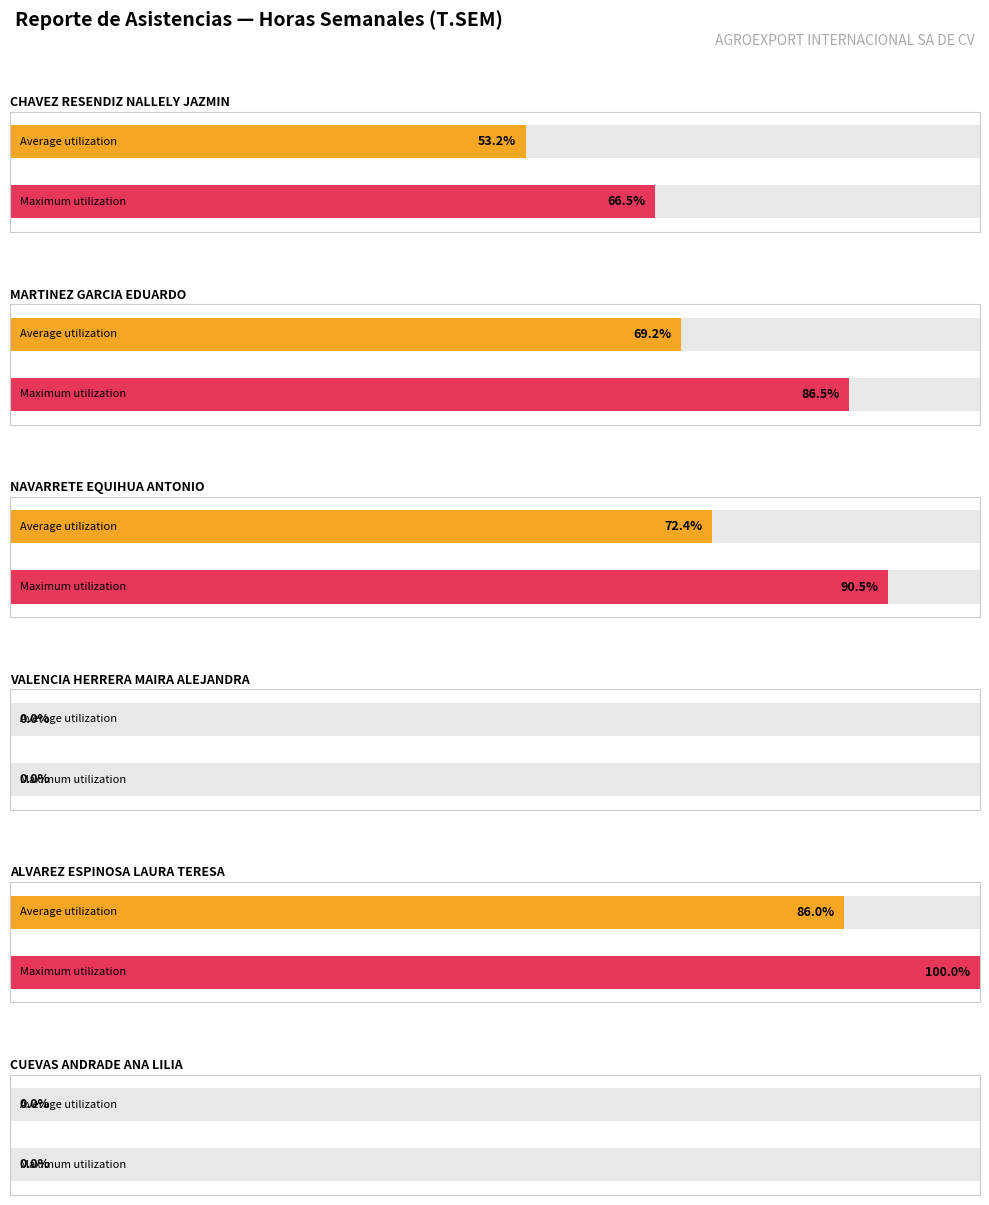

At which category does the chart reach its peak across all series?

ALVAREZ ESPINOSA LAURA TERESA